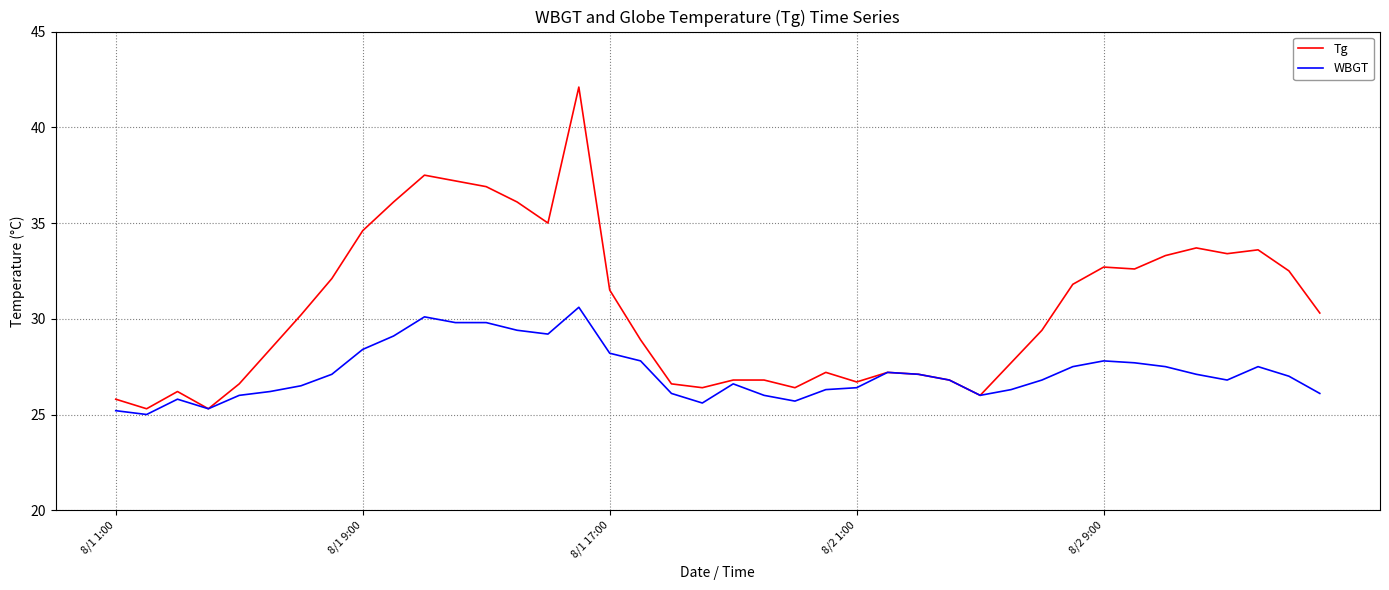

Which series has the largest total across all categories?

Tg